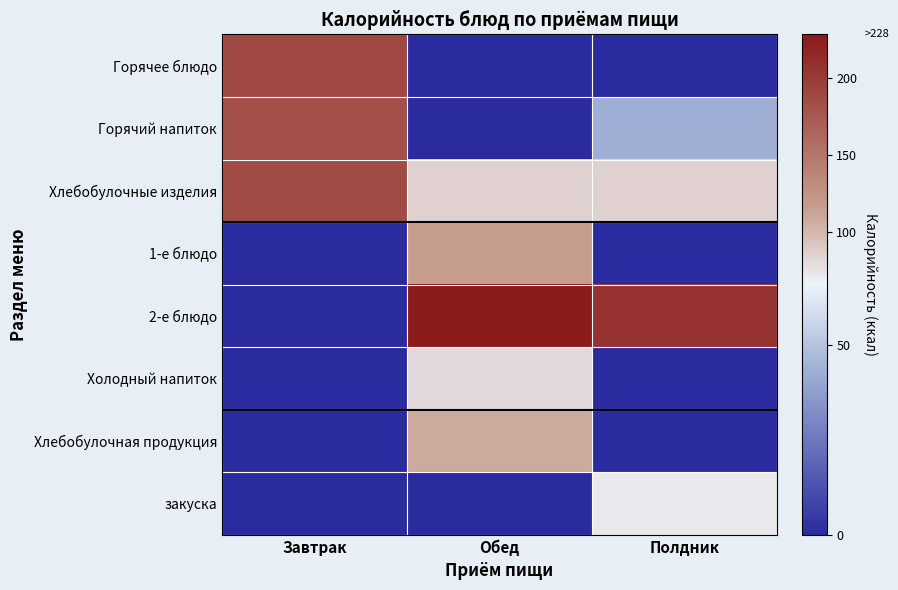

Between Обед and Завтрак, which is larger?

Завтрак